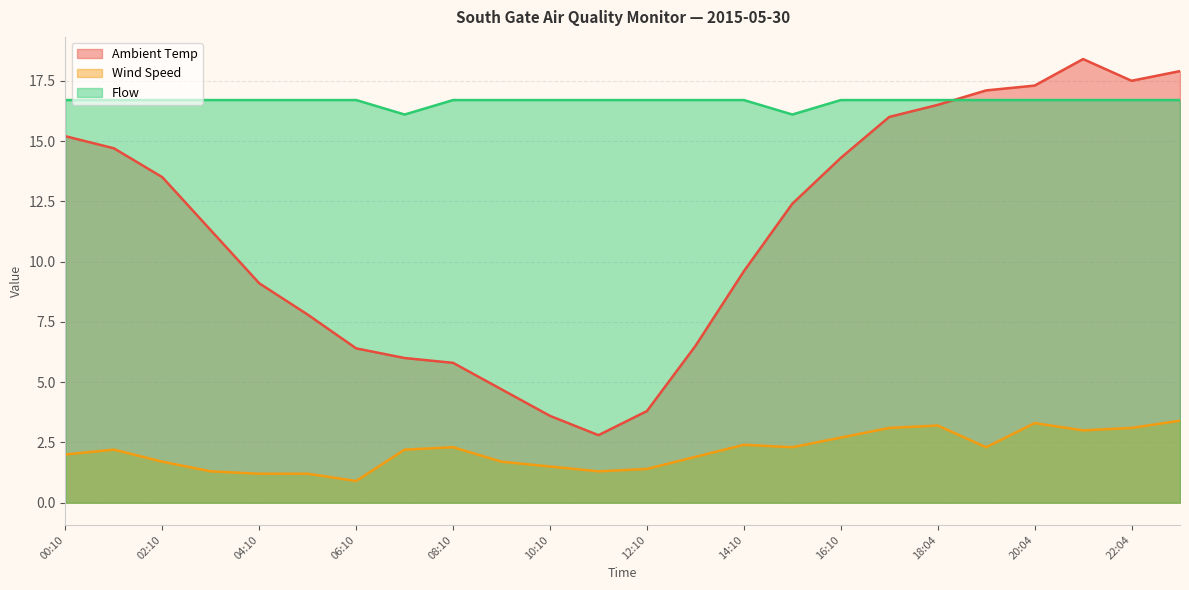

After their last crossing, which series has the higher values: Ambient Temp or Flow?

Ambient Temp